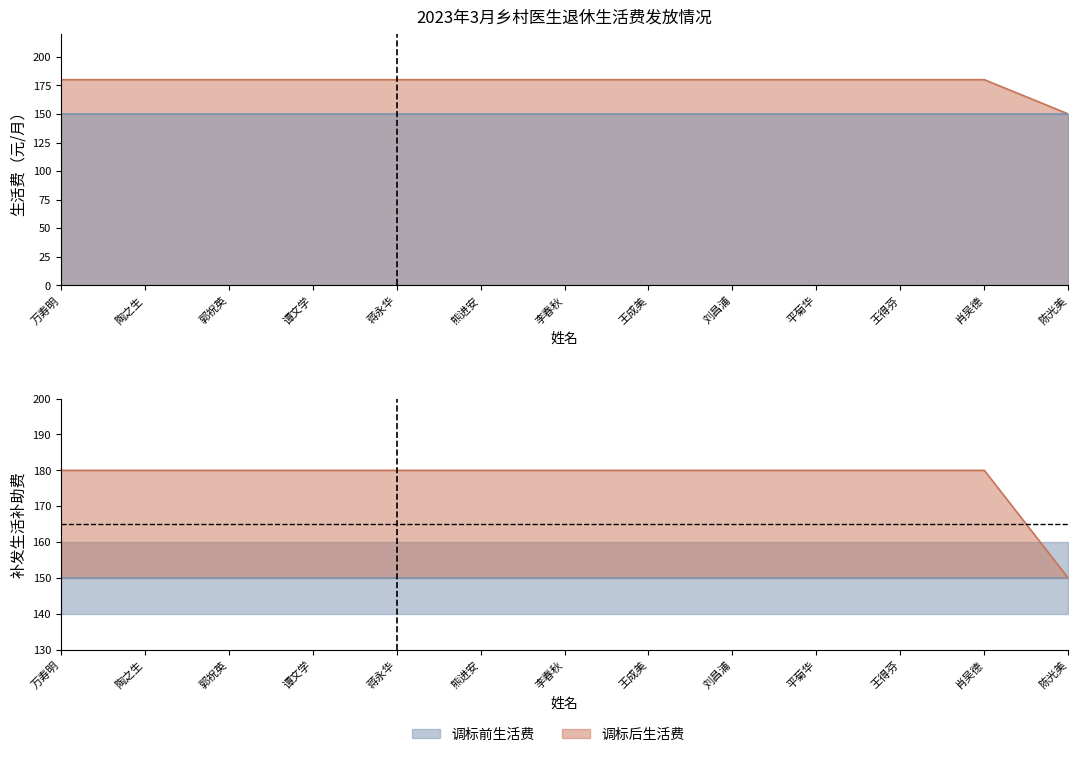

Which label corresponds to the smallest value in the chart?

陈光美